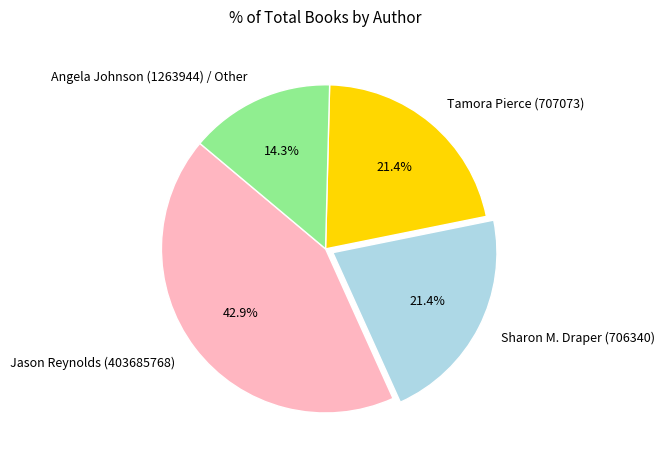

To the nearest percent, what is the combined percentage of Angela Johnson (1263944) / Other and Tamora Pierce (707073)?

36%